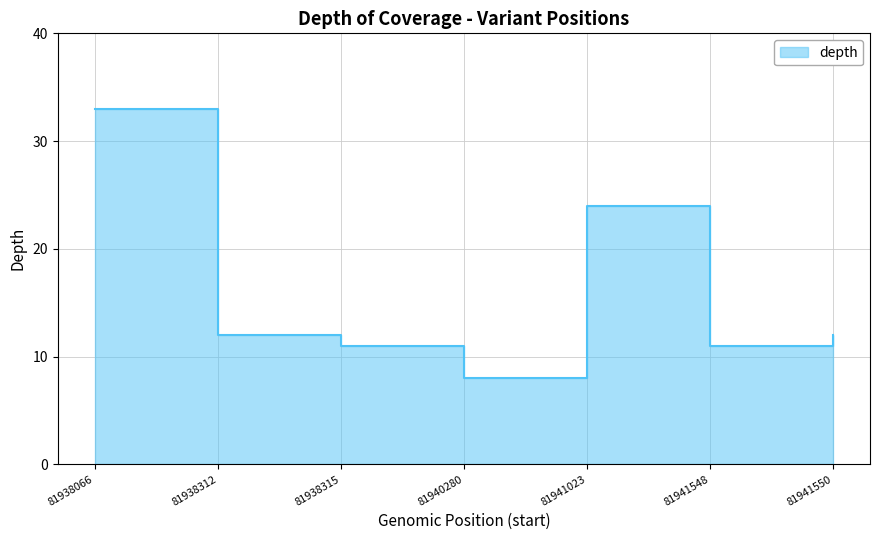

True or false: the data has more than 1 interior local peaks.

False